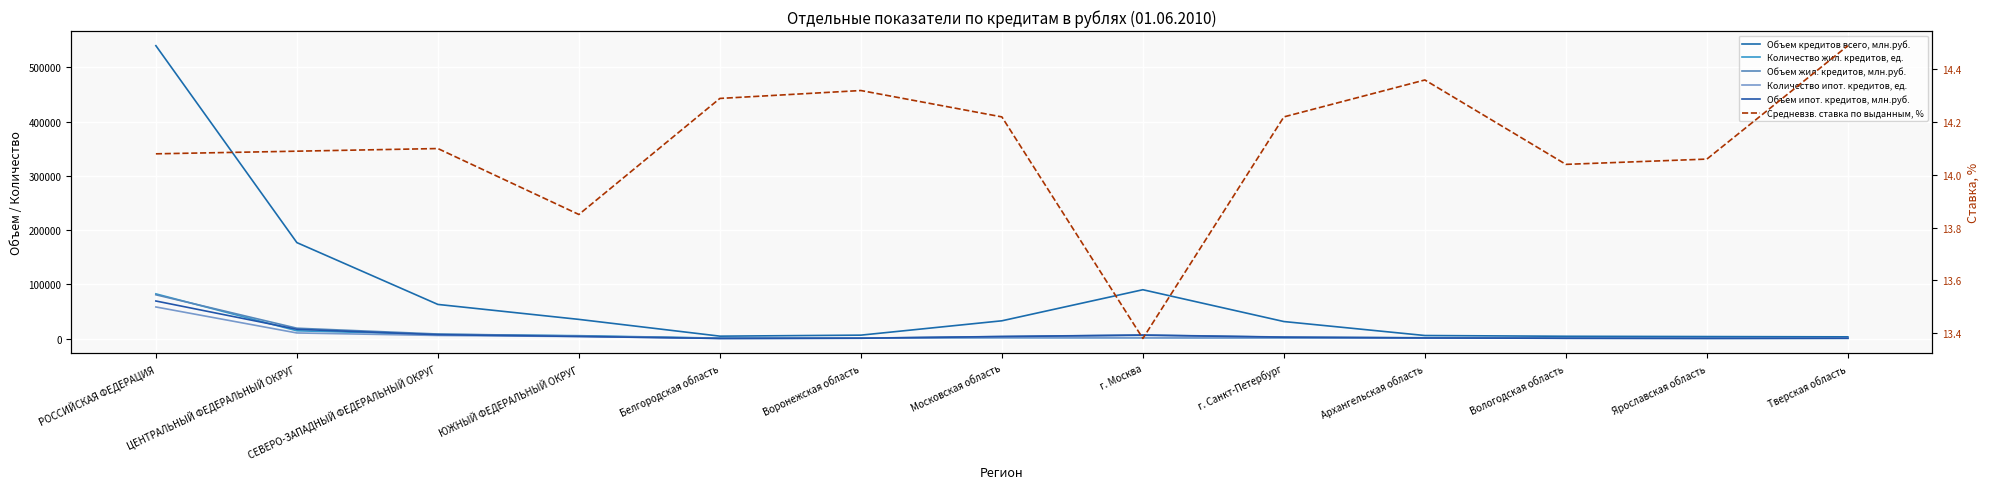

What is the value of the Средневзв. ставка по выданным, % point at the 5th from the left?

14.3